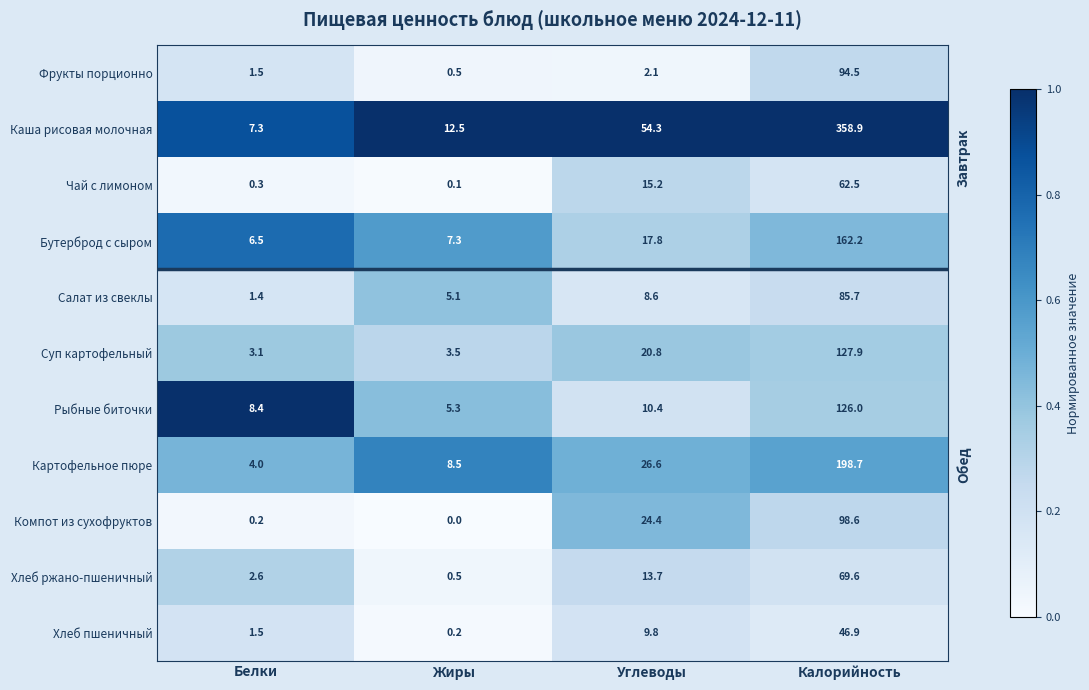

At which label does Хлеб пшеничный first exceed 9?

Углеводы